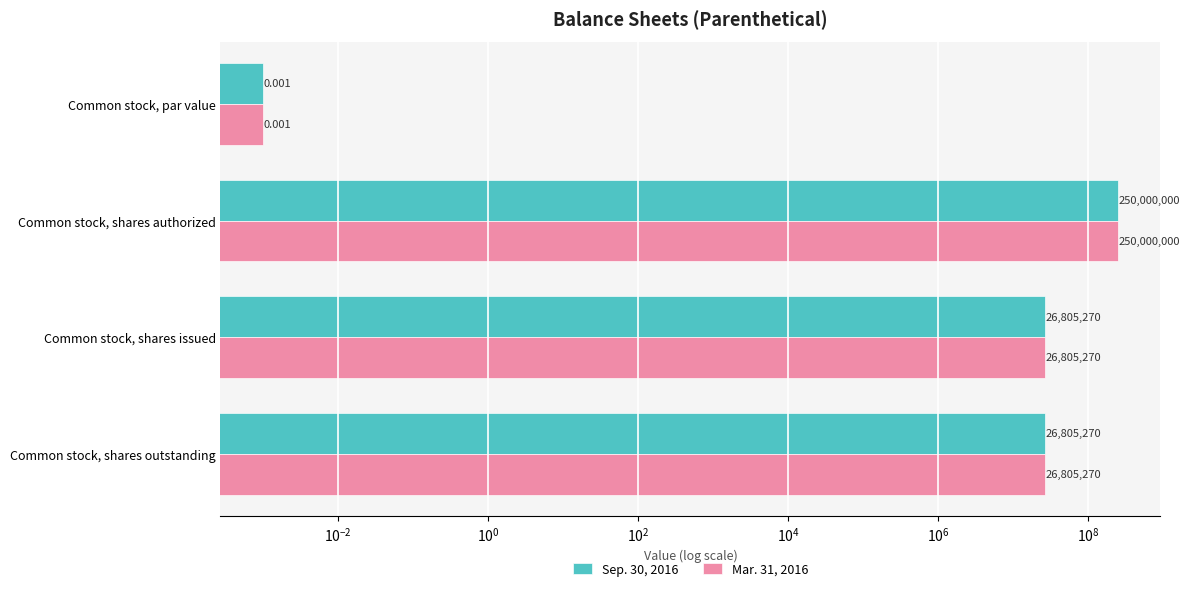

What is the average value of the Sep. 30, 2016 series?

75902635.0